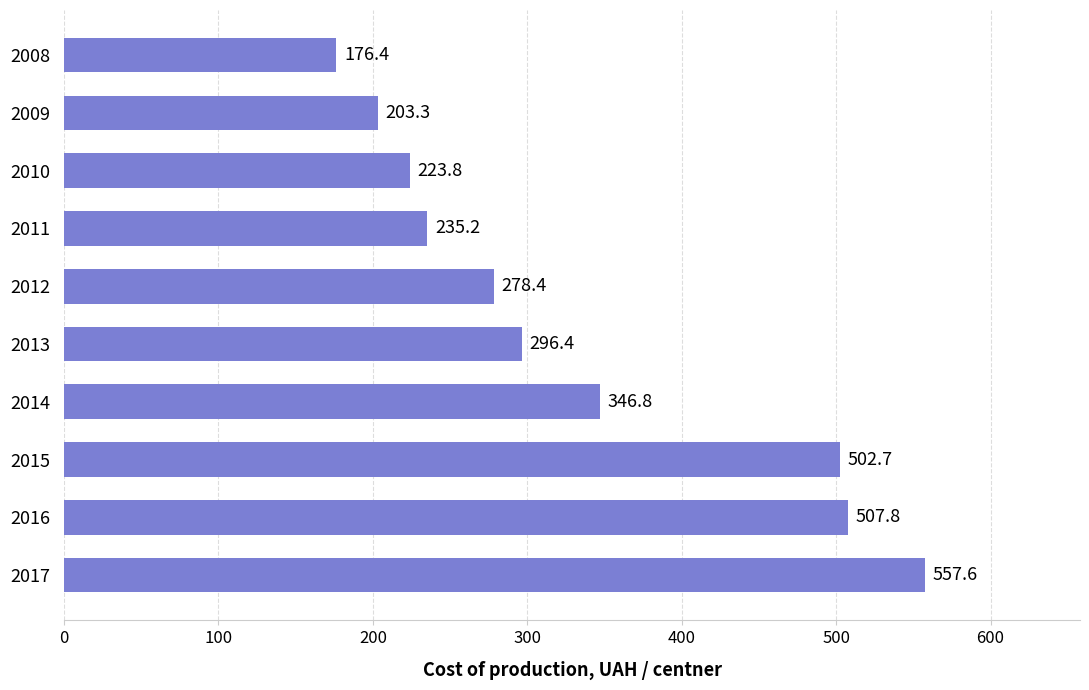

What is the sum of all values?

3328.4